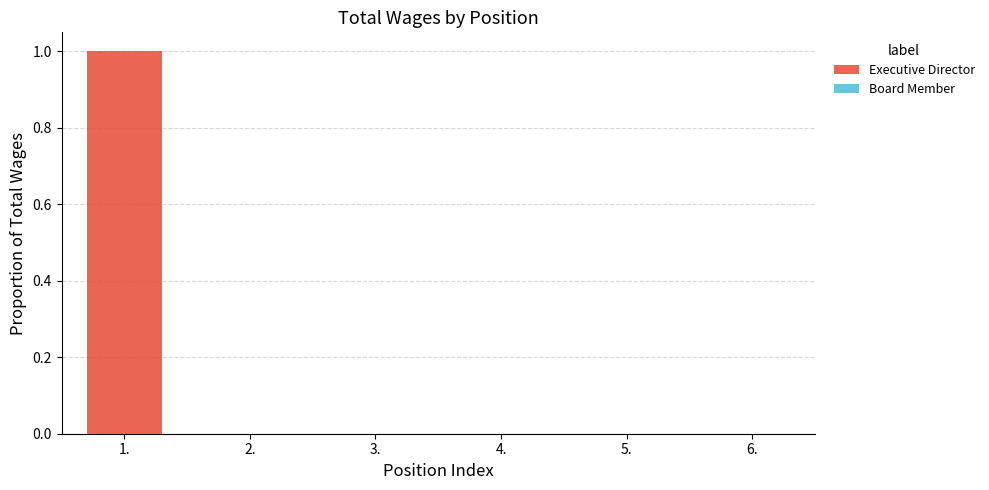

The chart shows a value of 1 at 1.. True or false?

True